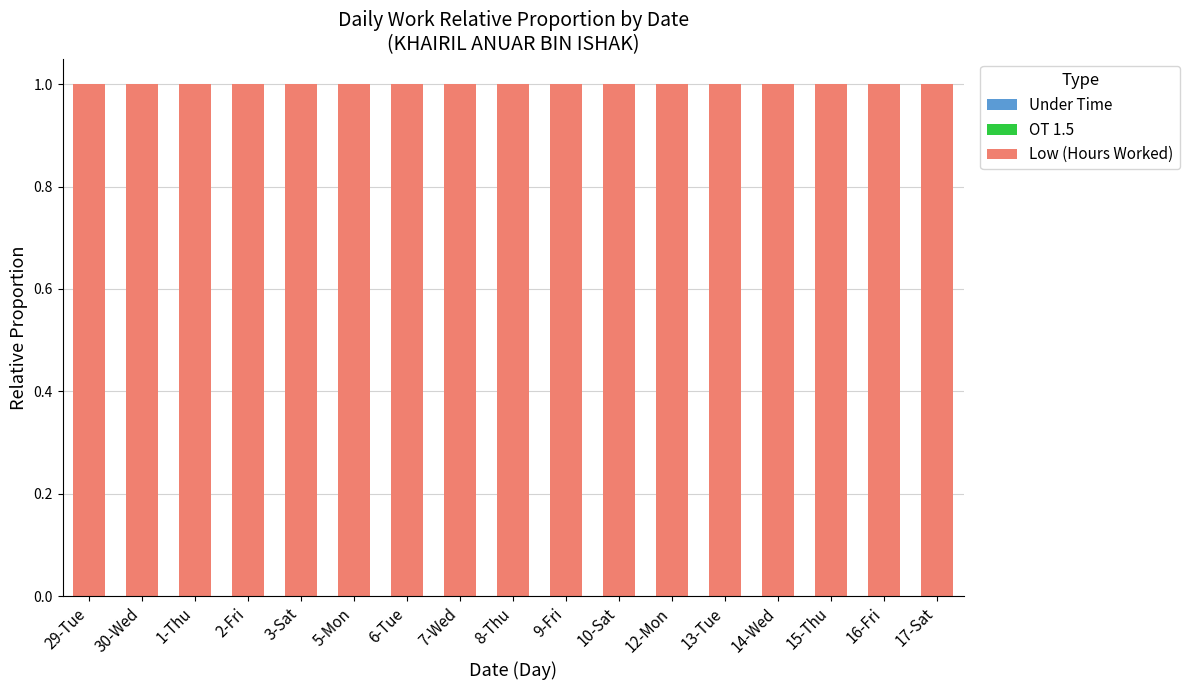

At 30-Wed, list the series in order from largest to smallest.

Low (Hours Worked), Under Time, OT 1.5